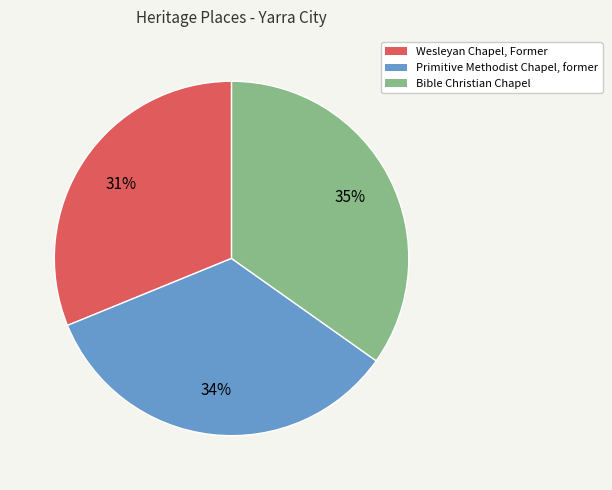

Rank the categories by value from highest to lowest.

Bible Christian Chapel, Primitive Methodist Chapel, former, Wesleyan Chapel, Former